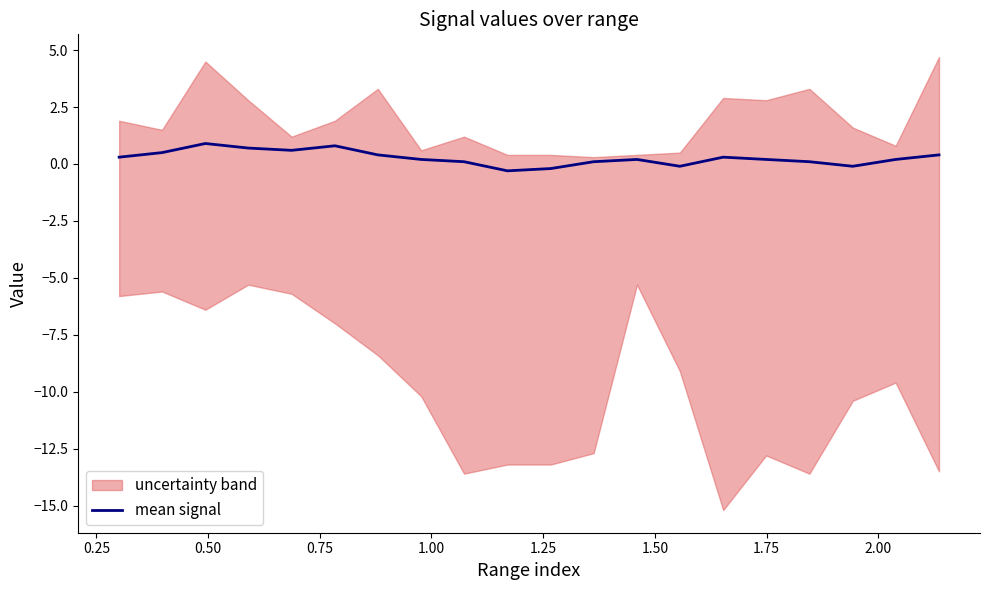

What is the maximum value for mean signal?

0.9